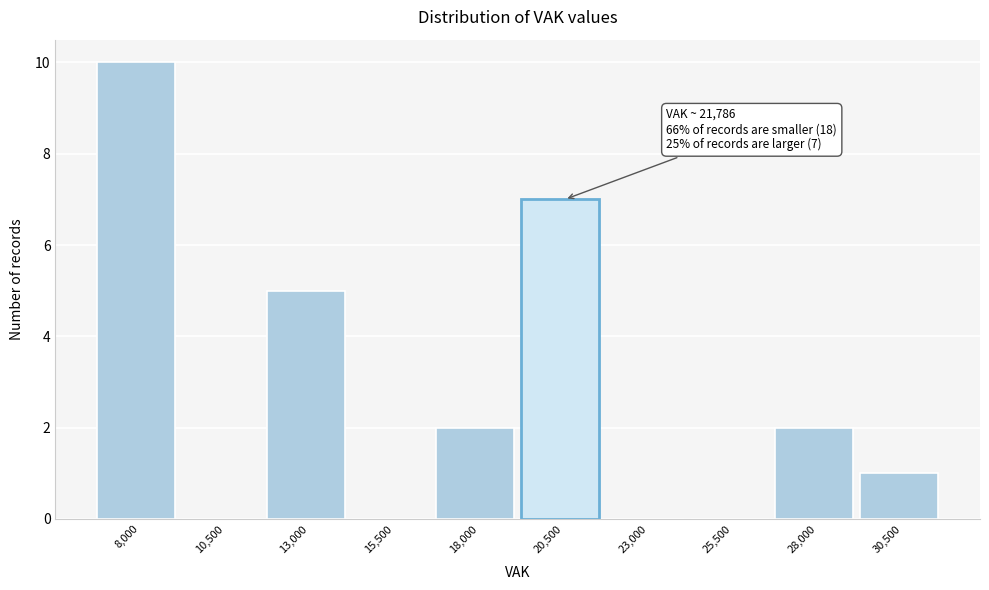

Reading left to right, what are all the values shown in this chart?

8,000=10	10,500=0	13,000=5	15,500=0	18,000=2	20,500=7	23,000=0	25,500=0	28,000=2	30,500=1